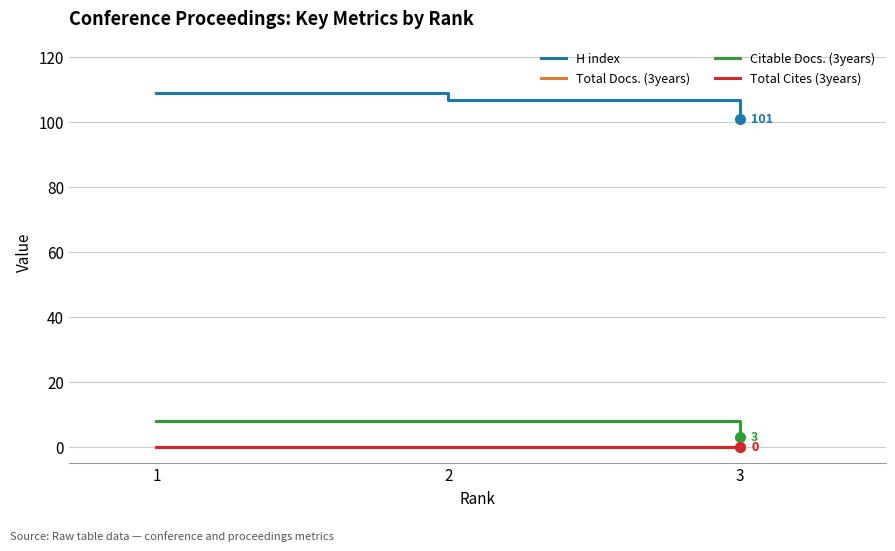

Does the chart display data point markers on the line(s)?

No